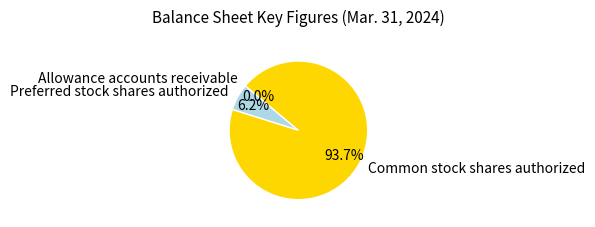

Is it true that Preferred stock shares authorized is 1% of the pie?

False